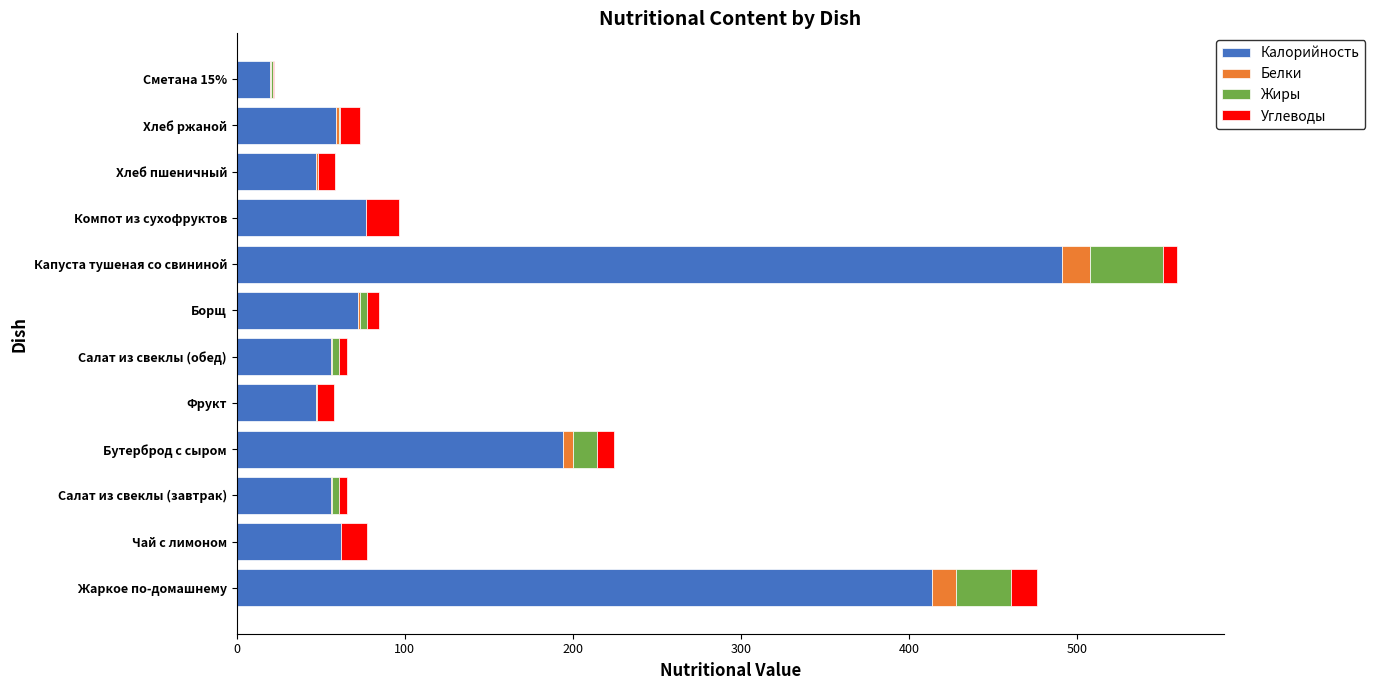

What is the sum of all Калорийность values?

1595.0